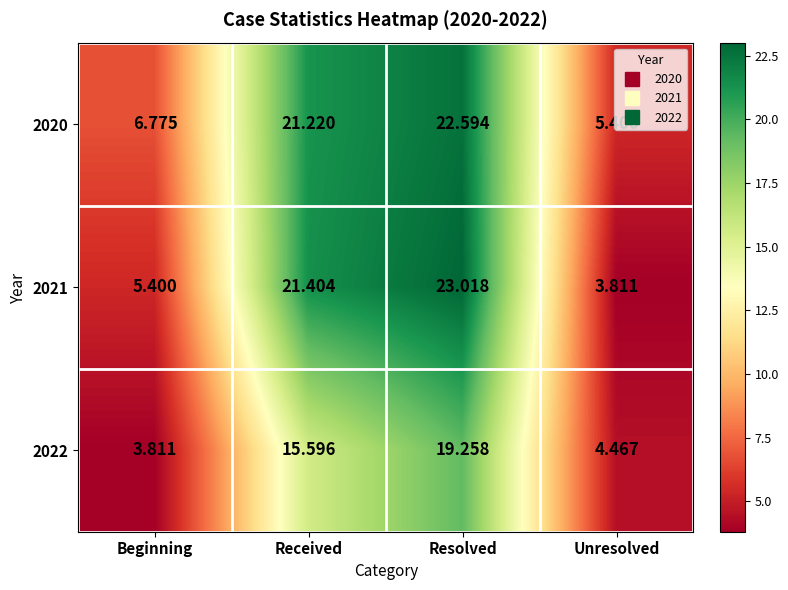

List the series in order of their peak value, lowest first.

2022, 2020, 2021